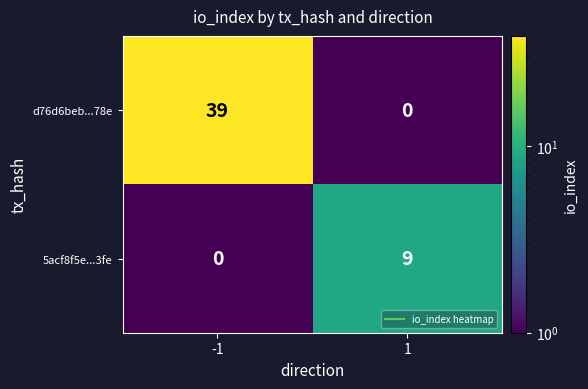

Read the d76d6beb...78e value at -1, to the nearest 5.

40